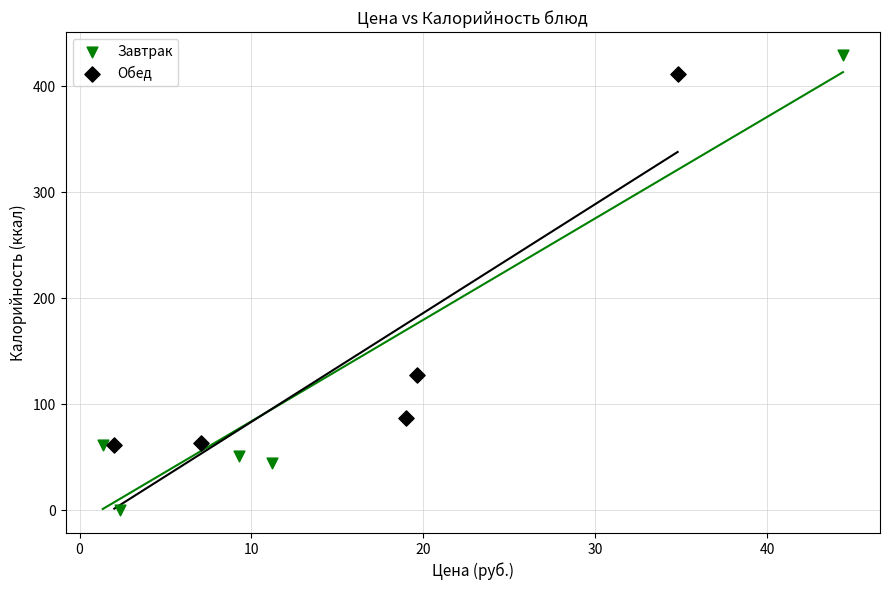

Which series contains the highest Y value?

Завтрак